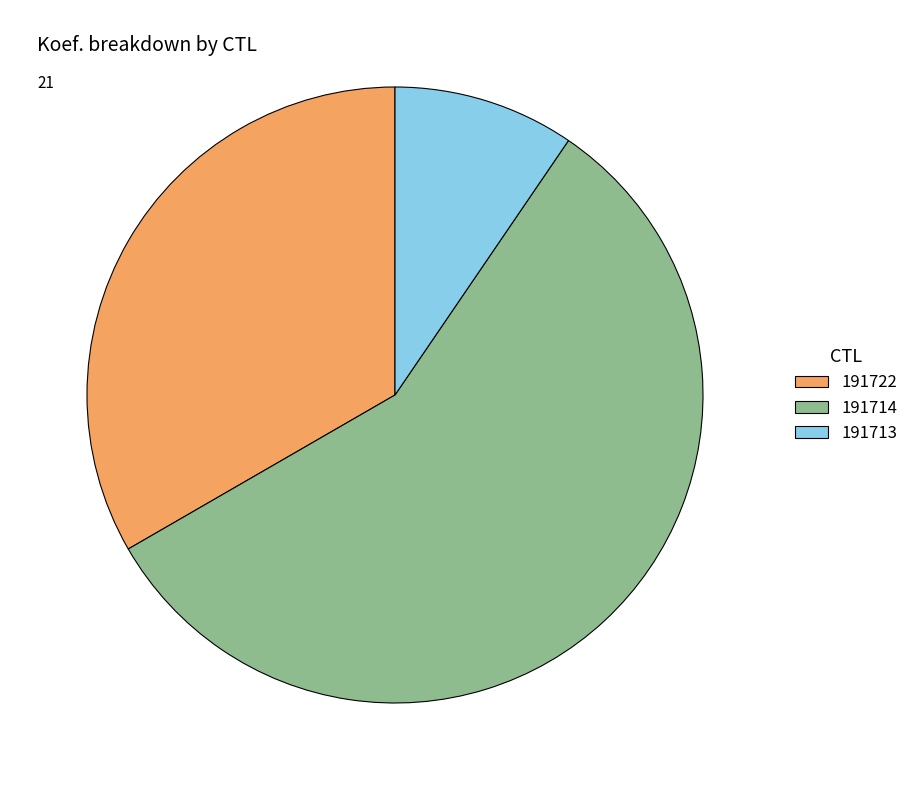

The 191722 slice represents 24% of the pie. True or false?

False